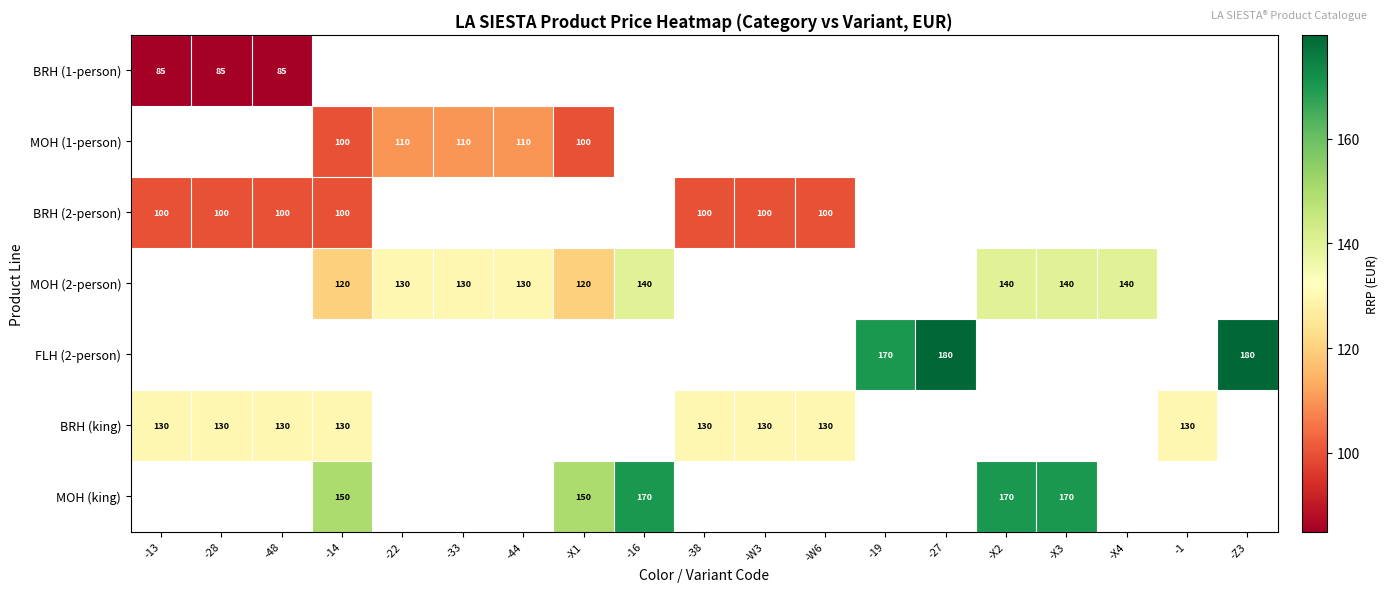

True or false: BRH (2-person) has a value of 100.0 at -W3.

True